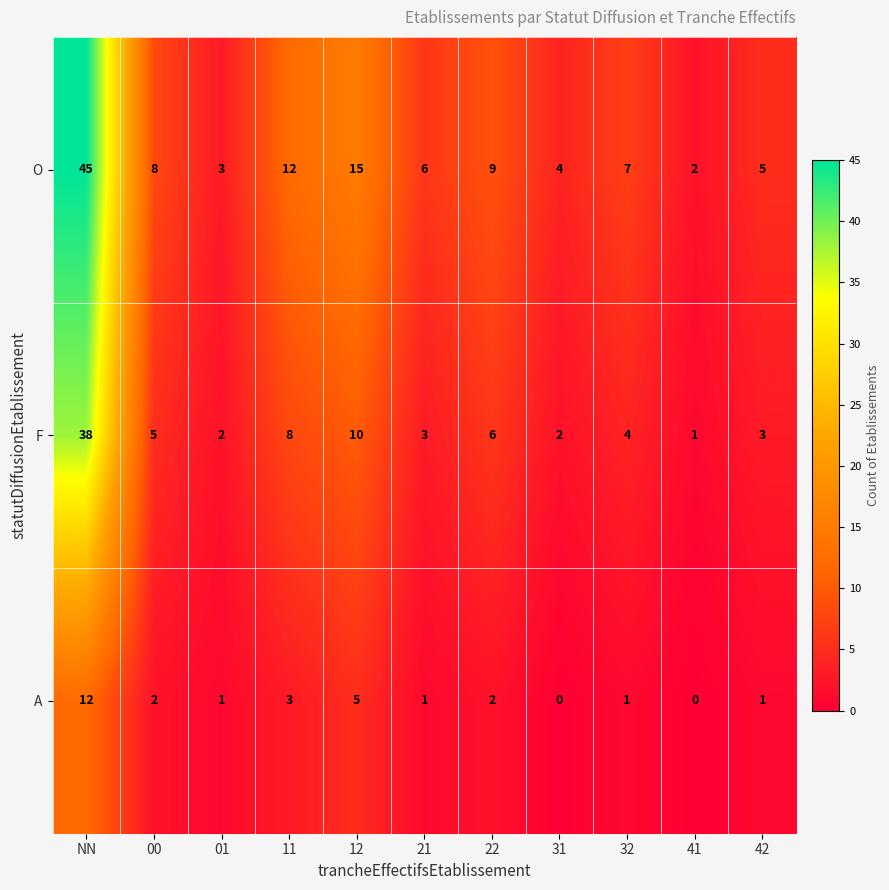

List the series in order of their overall mean, highest first.

O, F, A